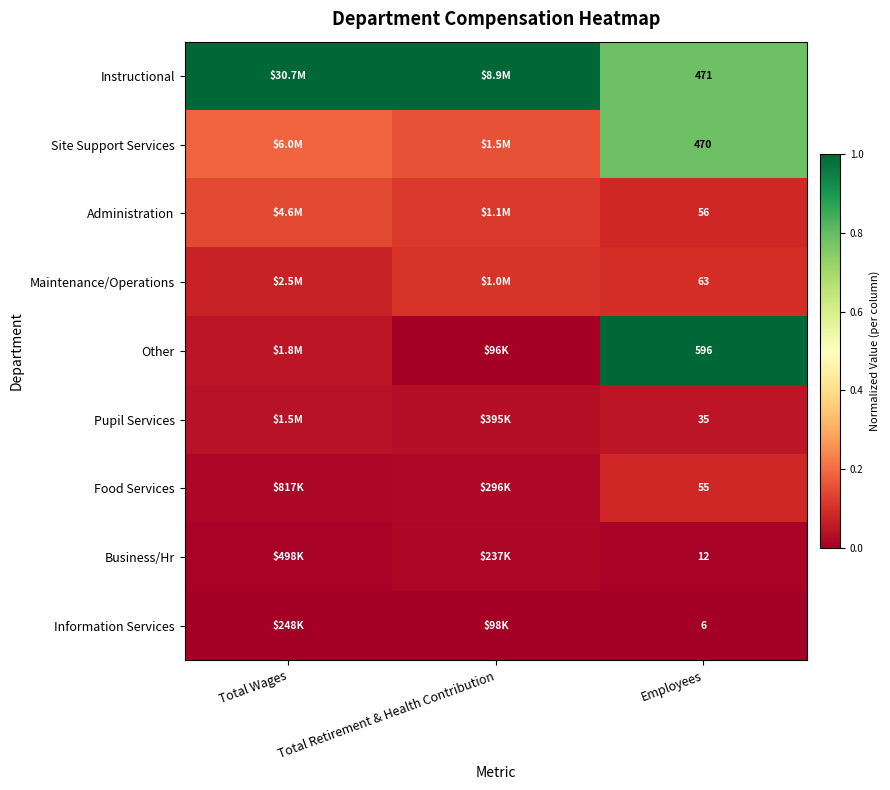

Where is Instructional nearest to the value 0?

Employees